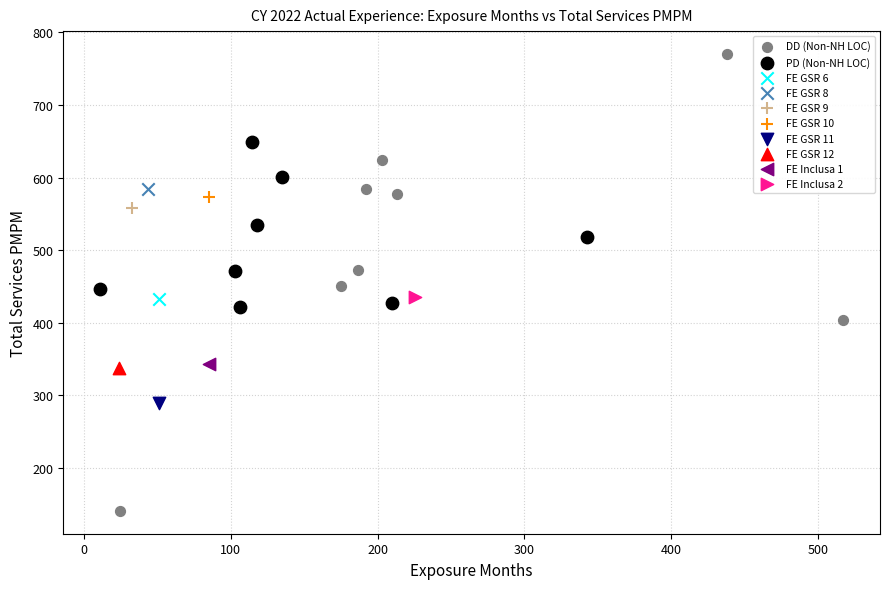

Which series contains the lowest Y value?

DD (Non-NH LOC)